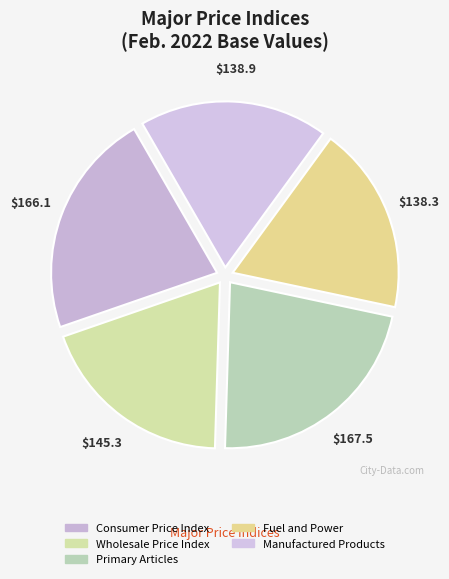

The Wholesale Price Index slice represents 12% of the pie. True or false?

False